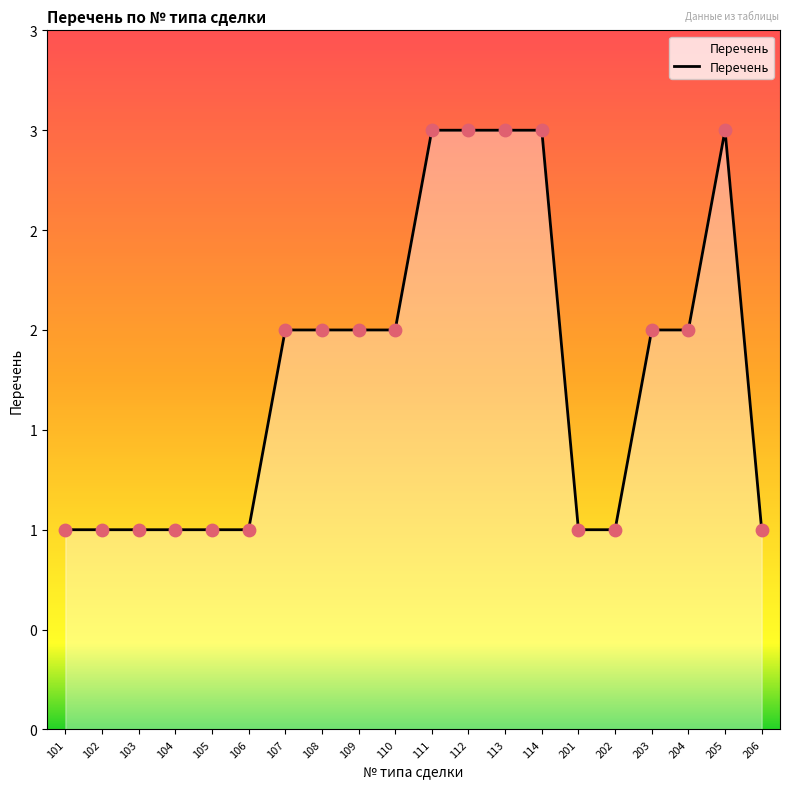

Which has a higher value, 102 or 101?

102